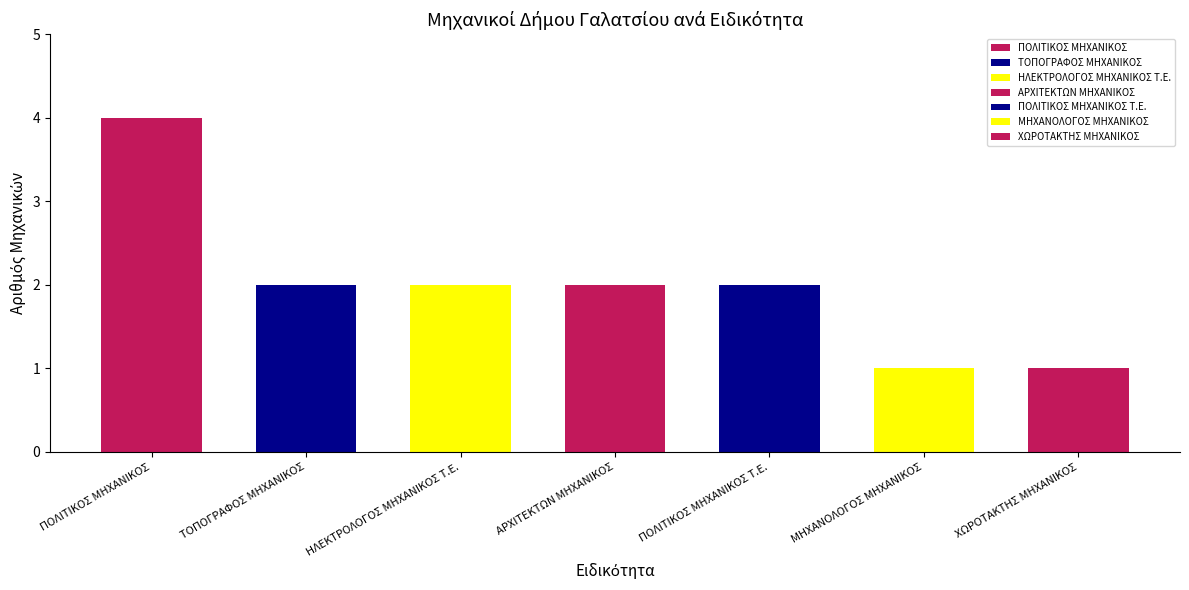

What is the greatest value displayed?

4